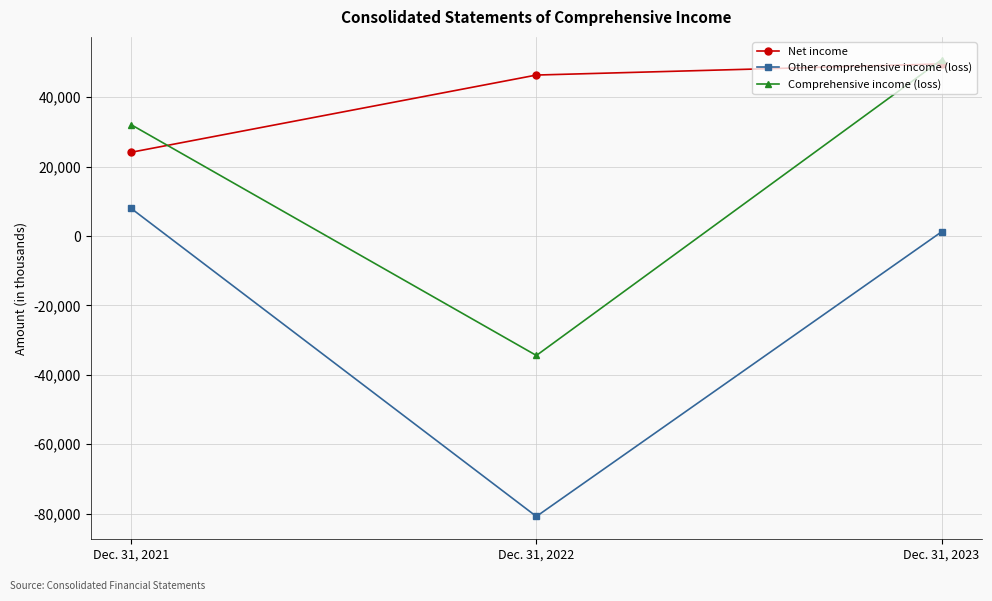

Rank the series at Dec. 31, 2023 from lowest to highest value.

Other comprehensive income (loss), Net income, Comprehensive income (loss)